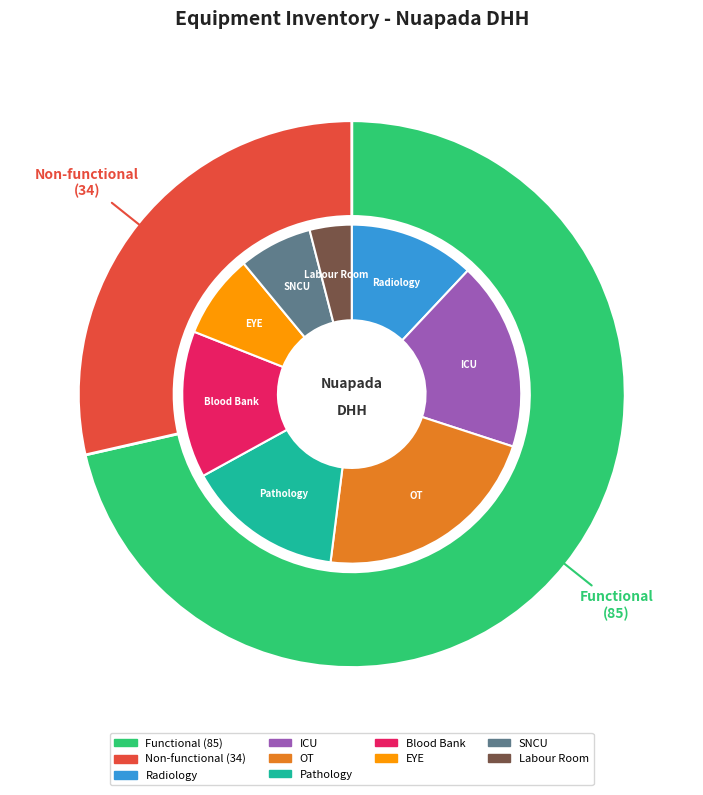

Which has a higher value, Functional or Non-functional?

Functional